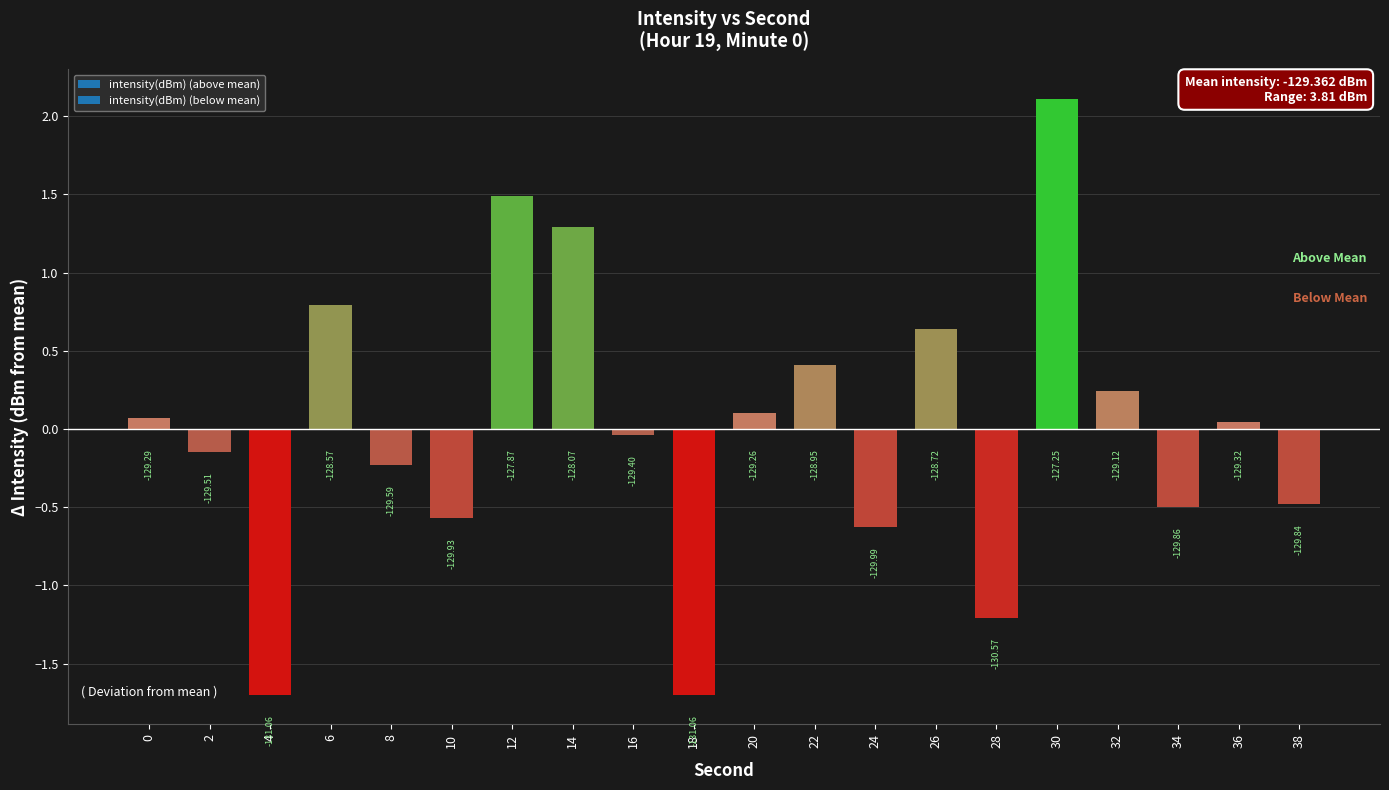

How many bars are there in total?

20